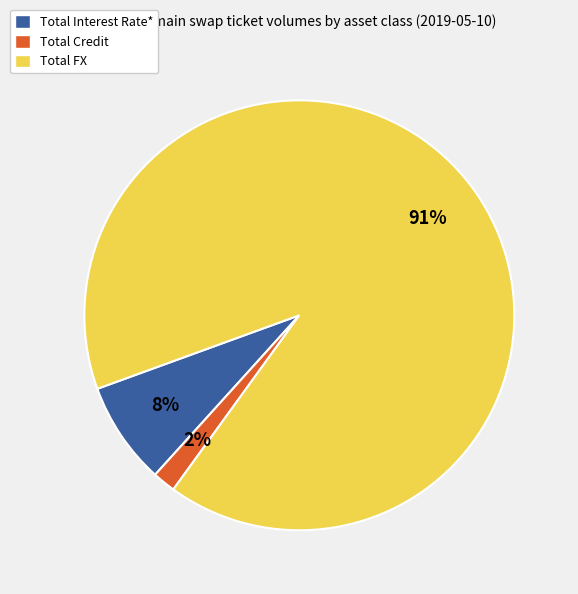

Between Total FX and Total Credit, which is larger?

Total FX